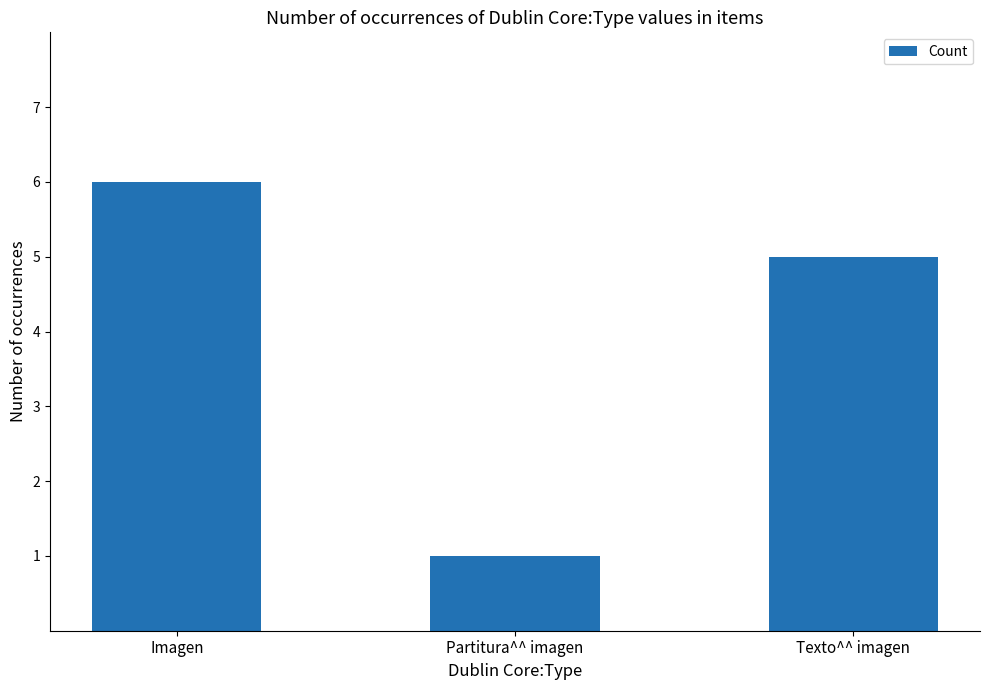

Are the bars grouped side by side (vs. stacked)?

No